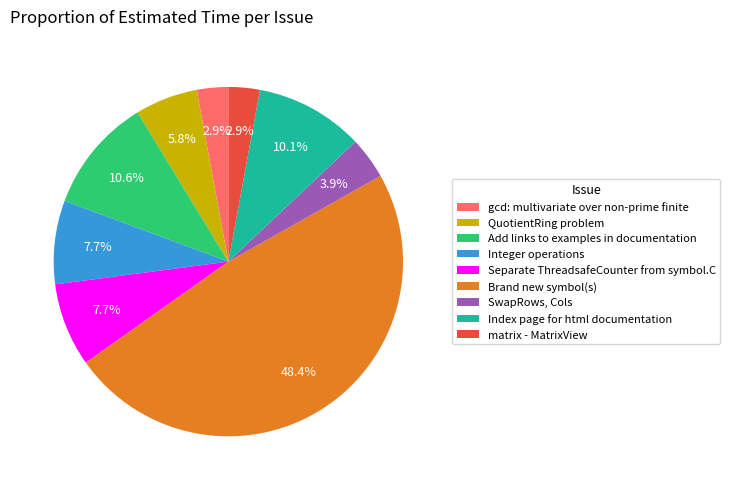

Which has a higher value, Integer operations or Index page for html documentation?

Index page for html documentation